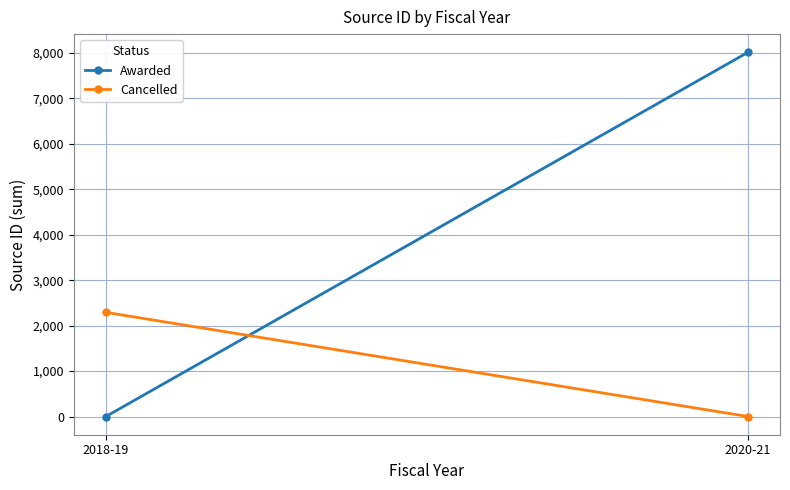

Reading left to right, extract all data points from this chart.

Awarded: 2018-19=0	2020-21=8014
Cancelled: 2018-19=2292	2020-21=0